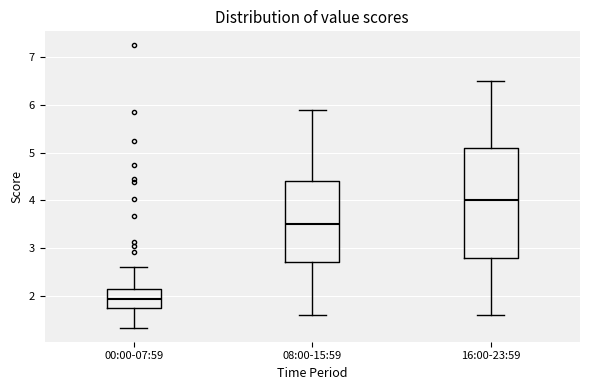

Reading left to right, read every box against the y-axis: the position of its median line, the range the box covers, and the ends of its whiskers. The values are not printed on the chart, so give them approximately, as read against the axis.

00:00-07:59: median 1.9, box 1.8 to 2.2, whiskers 1.3 to 2.6
08:00-15:59: median 3.5, box 2.7 to 4.4, whiskers 1.6 to 5.9
16:00-23:59: median 4.0, box 2.8 to 5.1, whiskers 1.6 to 6.5